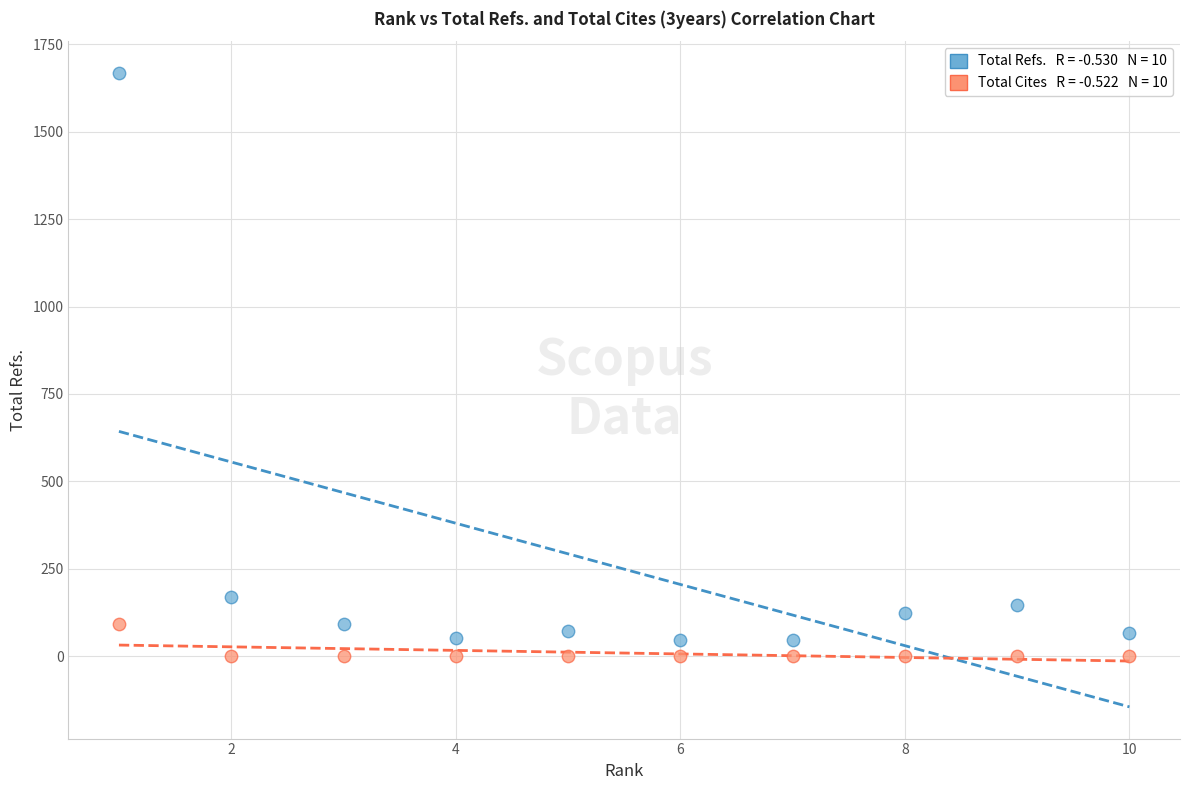

Across all series, what Y value is closest to 834?

170